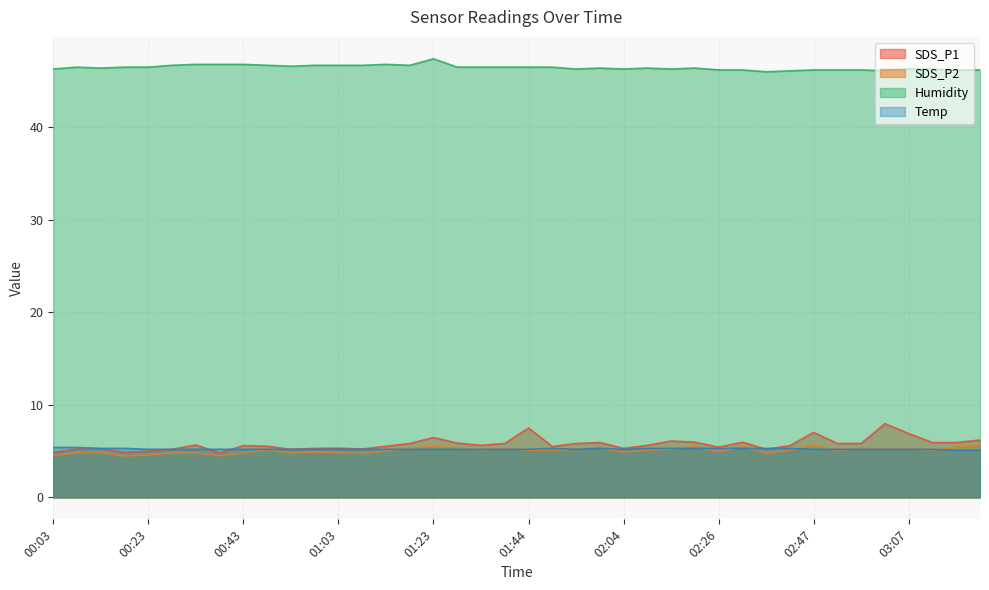

Which category has the lowest value across all series?

00:18